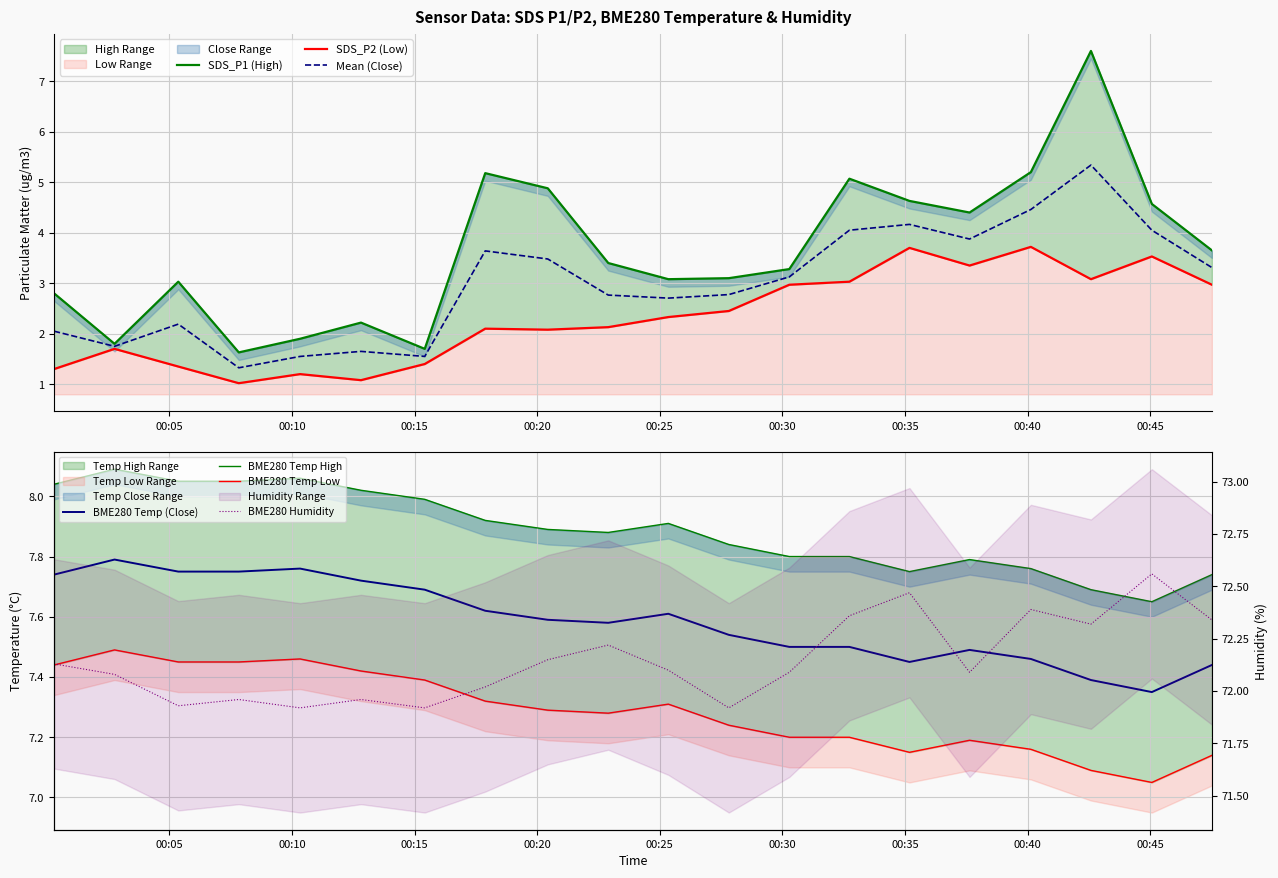

The SDS_P1 series shows 5.0 at 2021/05/24 00:00:18. True or false?

False